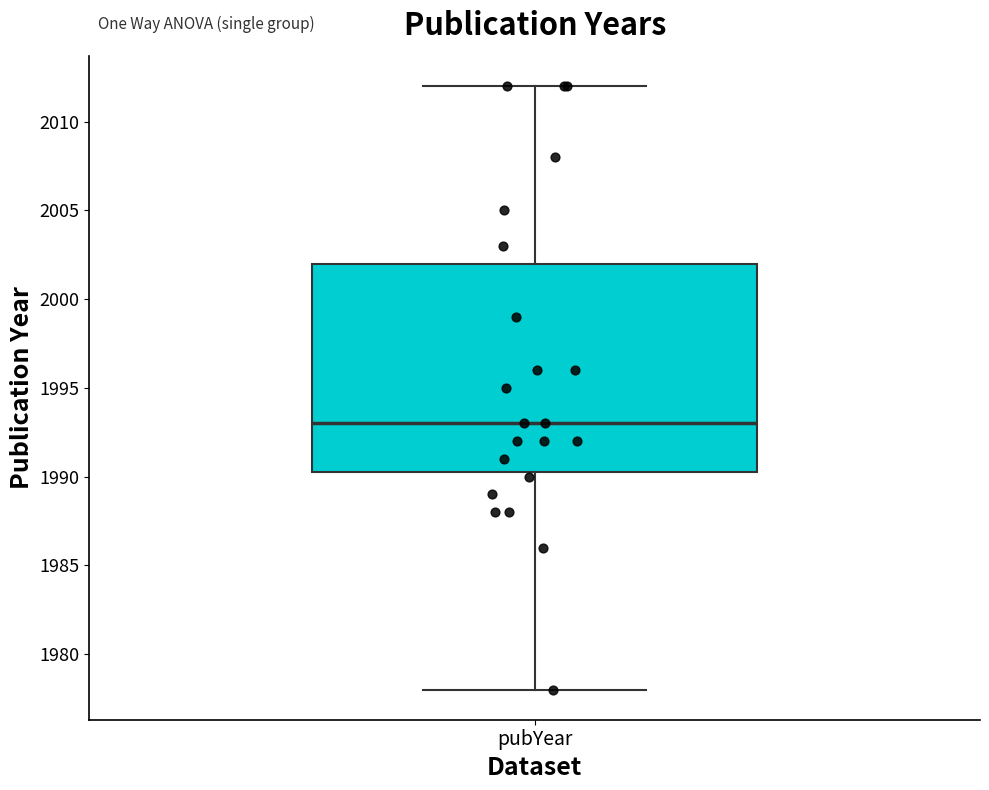

Where is the lower edge of the box for pubYear on the y-axis? The values are not printed on the chart, so give them approximately, as read against the axis.

1990.5